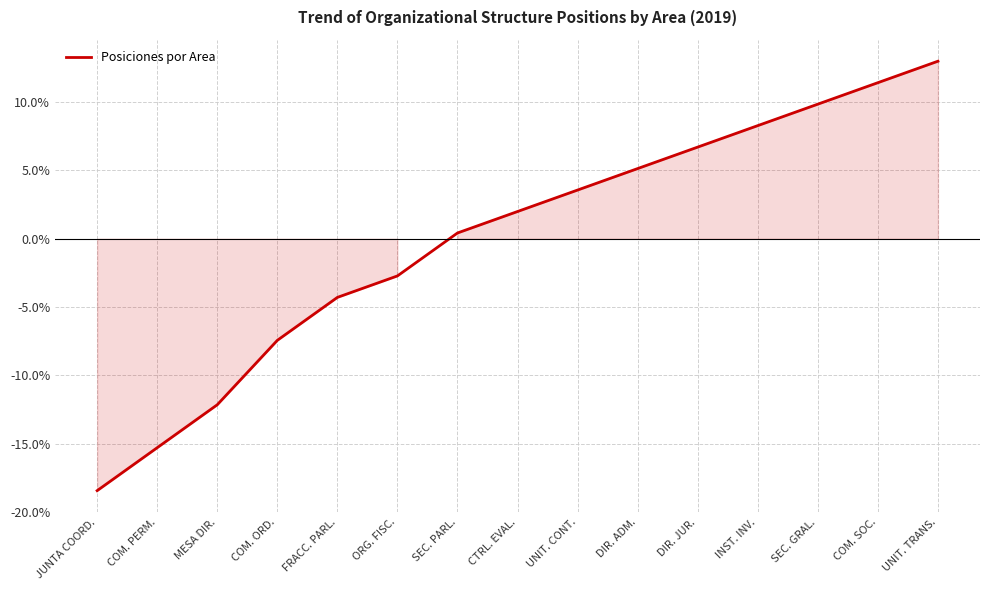

The value at COM. PERM. is -6.9. True or false?

False